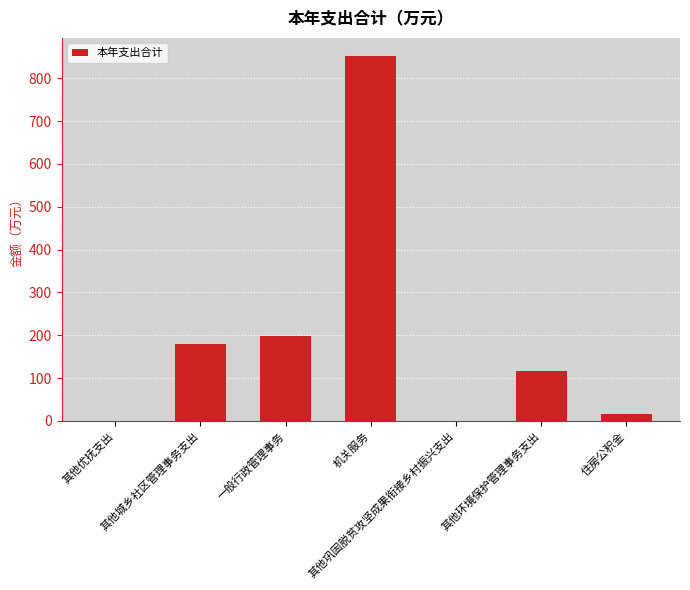

How many distinct data groups are displayed?

1